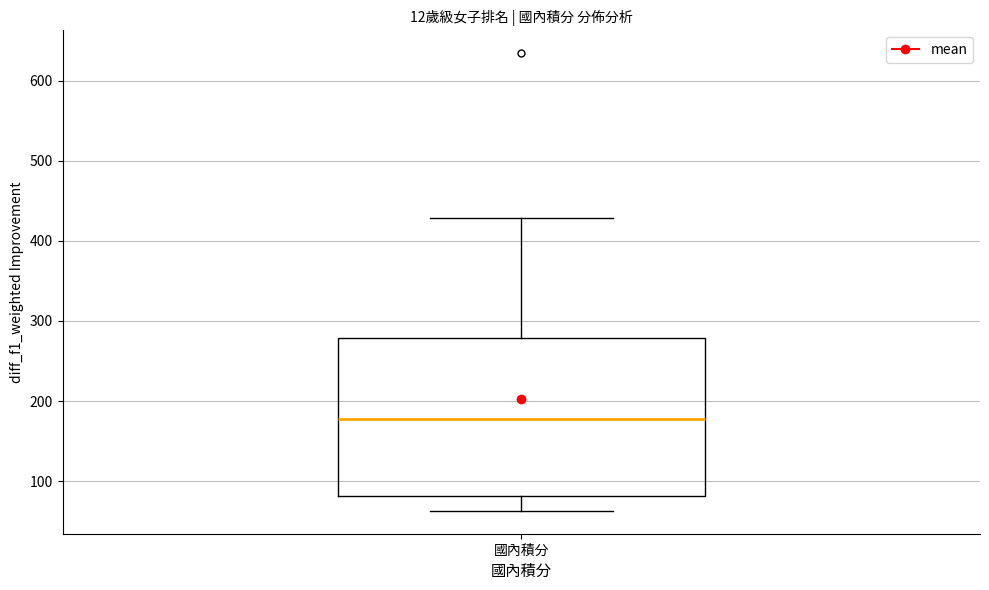

Read this box plot against the y-axis: the position of the median line, the range covered by the box, and the ends of both whiskers. The values are not printed on the chart, so give them approximately, as read against the axis.

median 180, box 80 to 280, whiskers 60 to 430